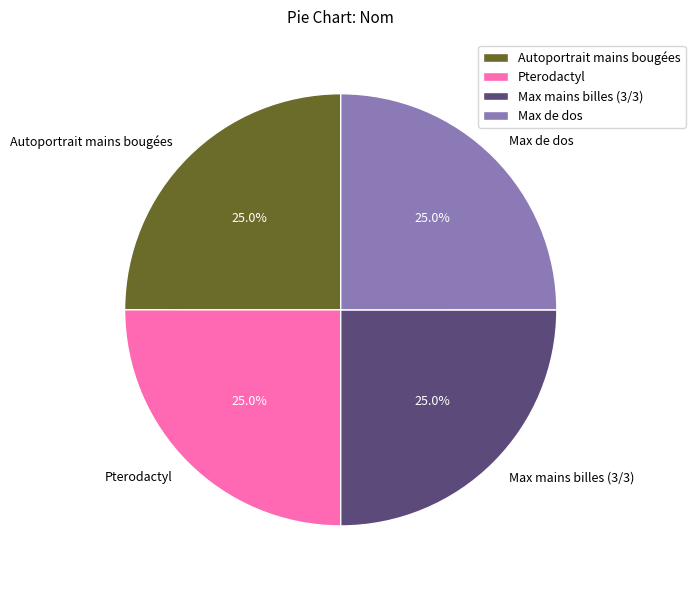

True or false: Pterodactyl accounts for 20% of the total.

False